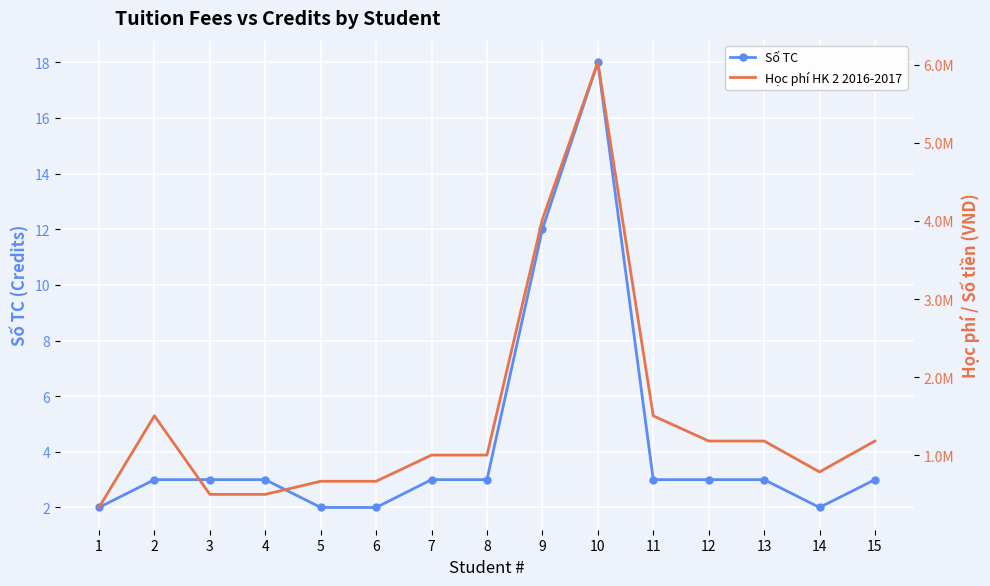

True or false: Số TC and Học phí HK 2 2016-2017 cross at least once.

False